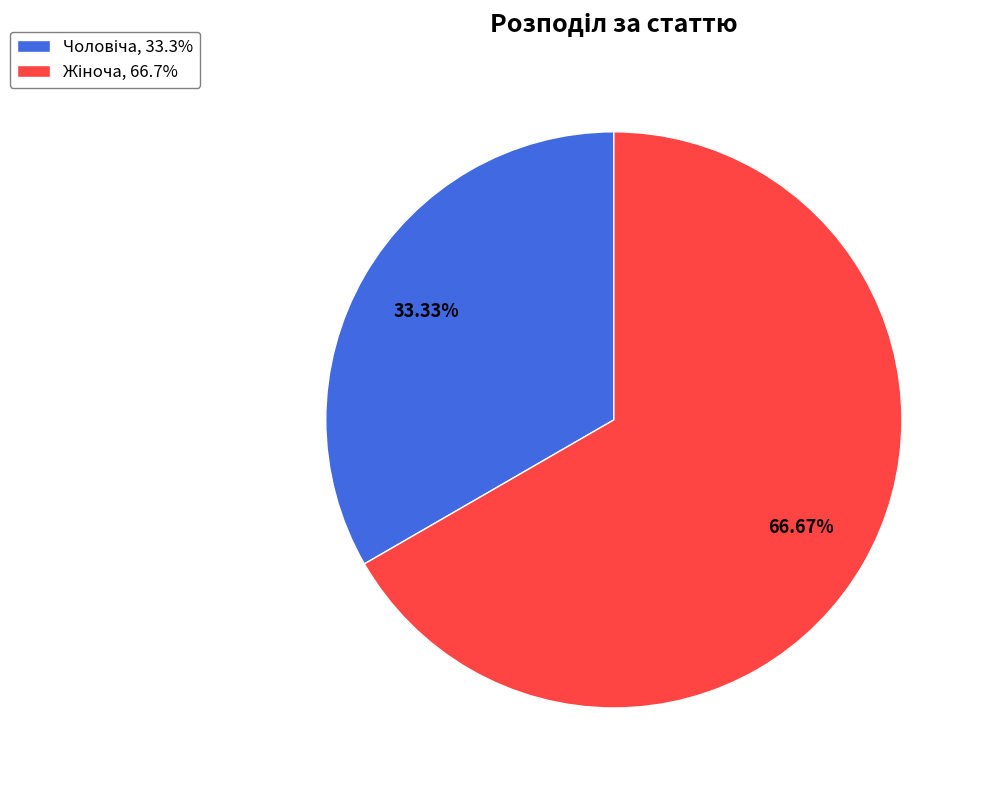

Does any single category account for the majority?

Yes